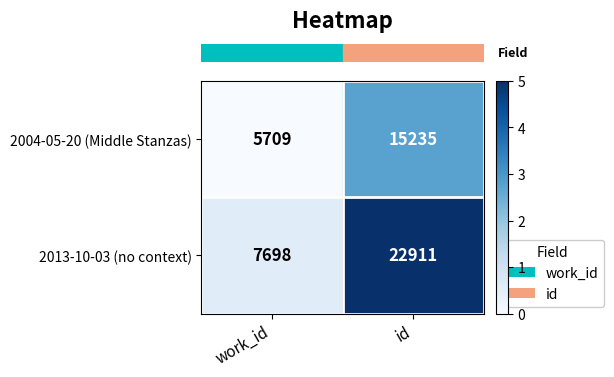

Which category has the lowest value across all series?

work_id